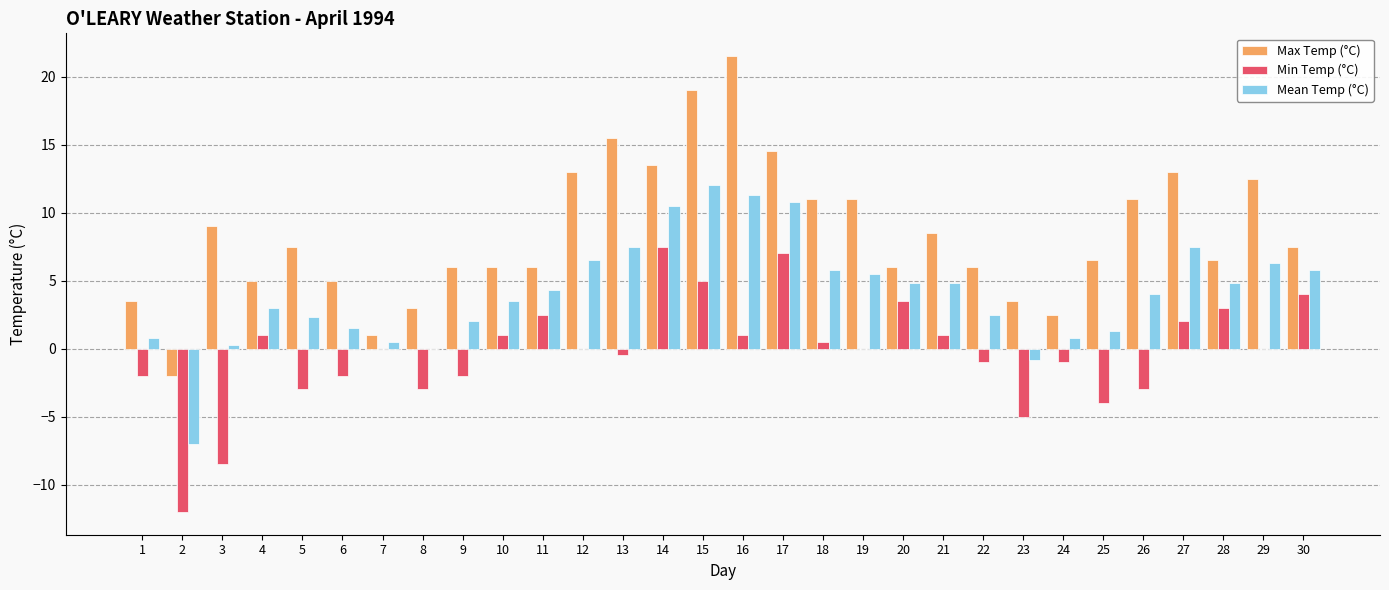

Where is Mean Temp (°C) nearest to the value 2?

9